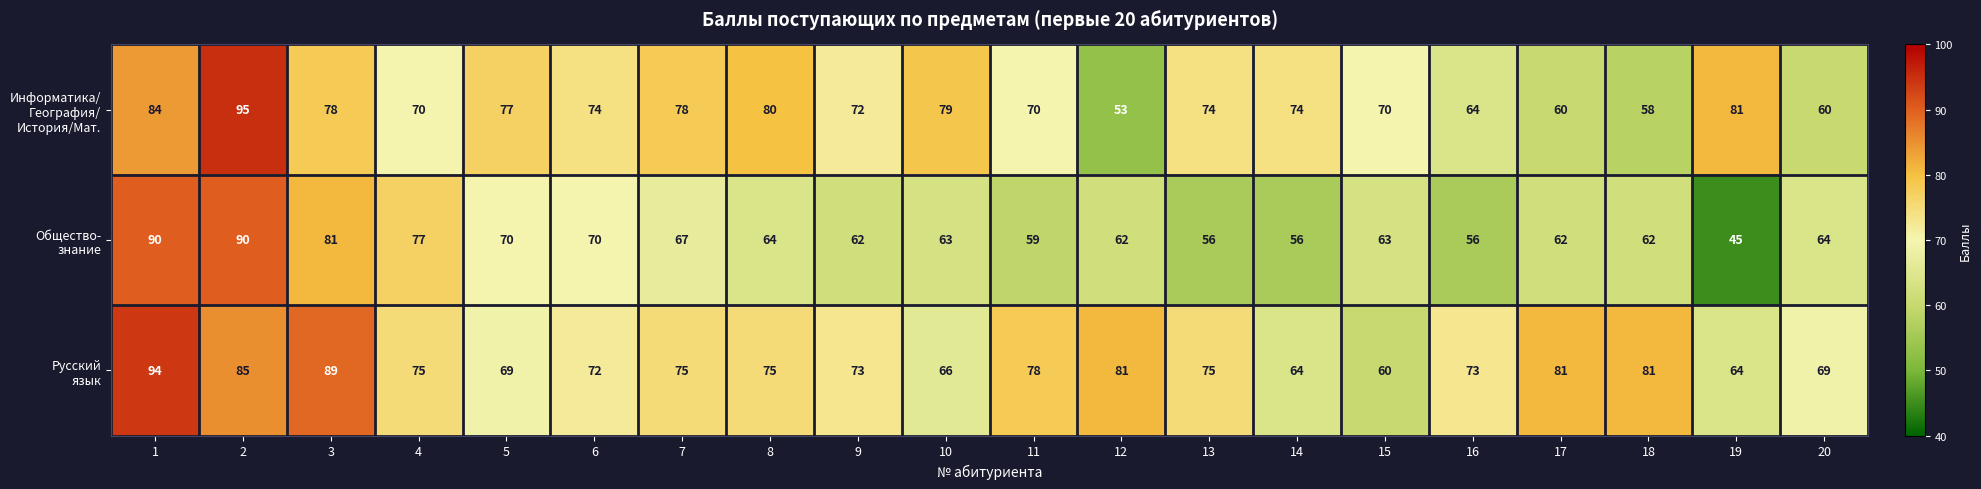

At how many categories does at least one series exceed 49?

20